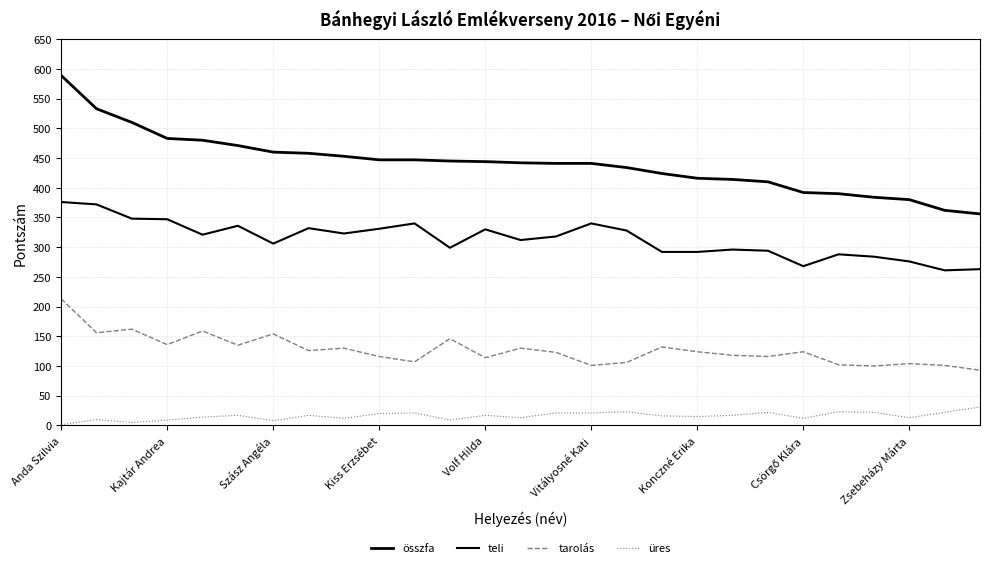

How many lines are shown in the chart?

4